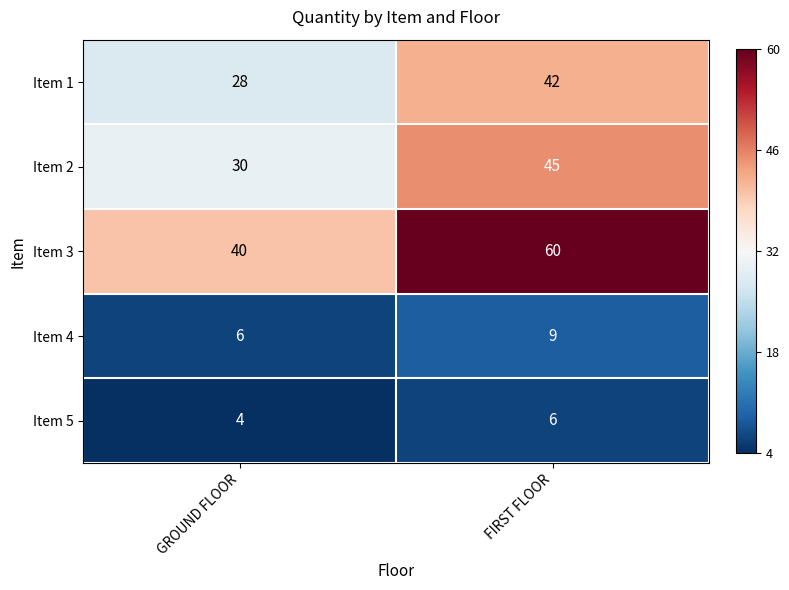

Which series has the largest range (max minus min)?

Item 3